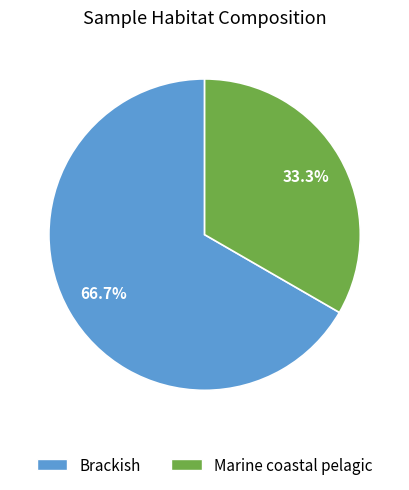

Is there any slice that represents more than half of the pie?

Yes